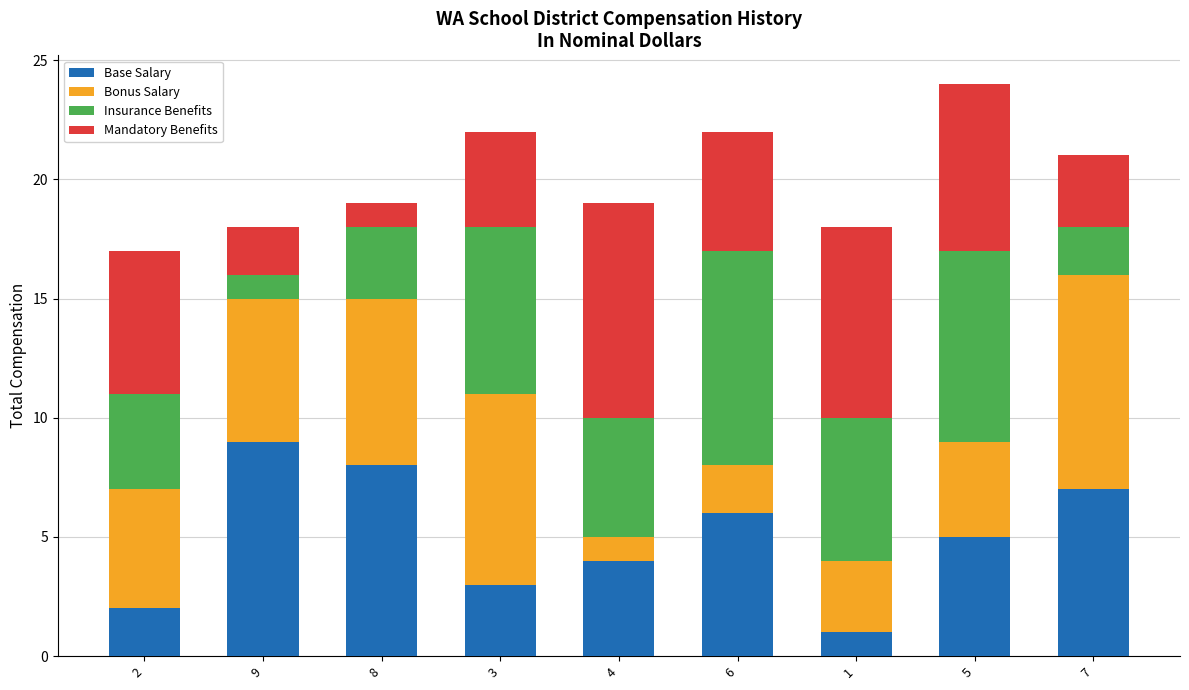

The Base Salary series shows 2 at 4. True or false?

False